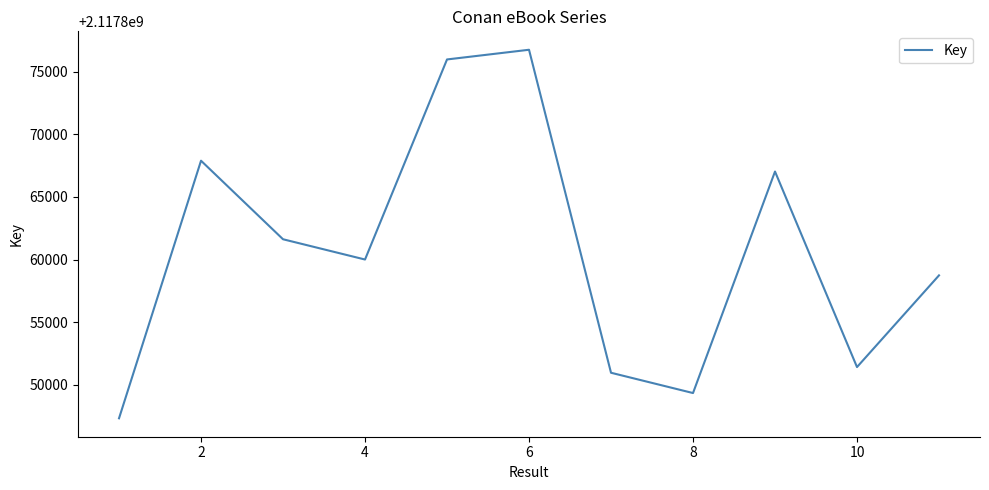

What is the difference between the maximum and minimum values?

29400